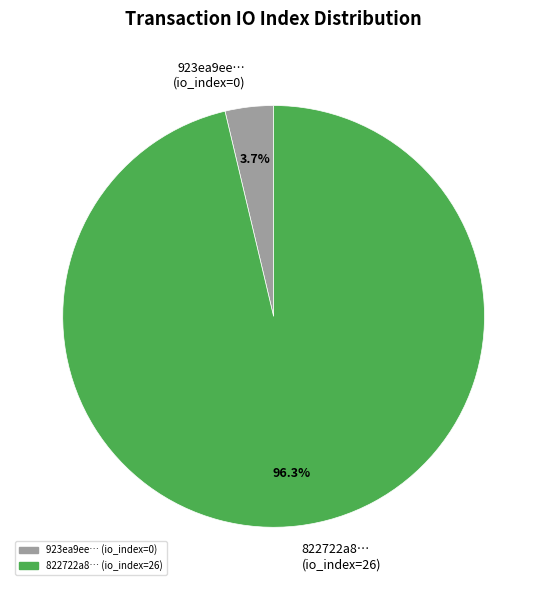

Which category has the biggest portion of the pie?

822722a8… (io_index=26)